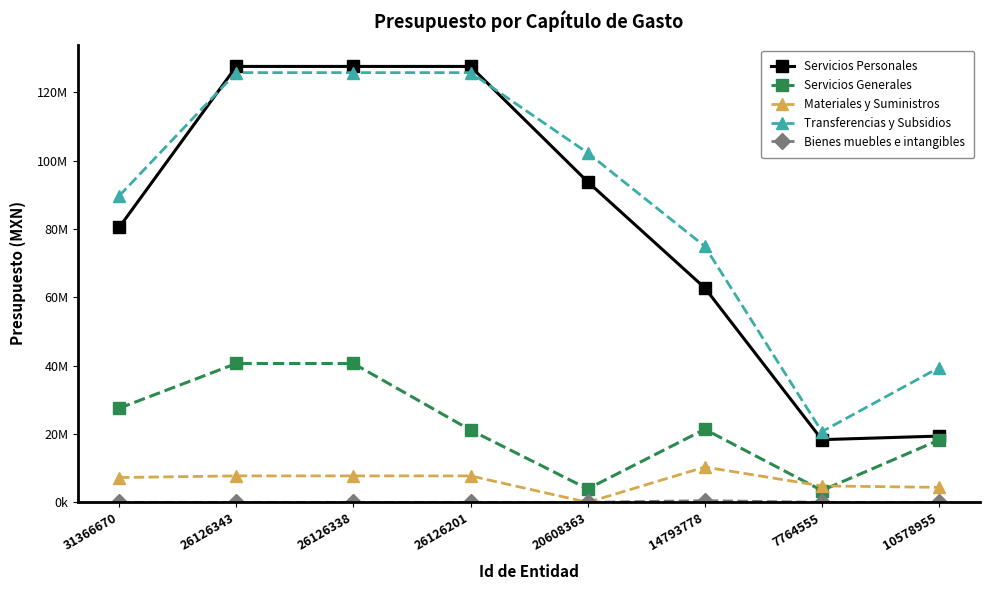

Where is the first local minimum for Transferencias y Subsidios?

7764555